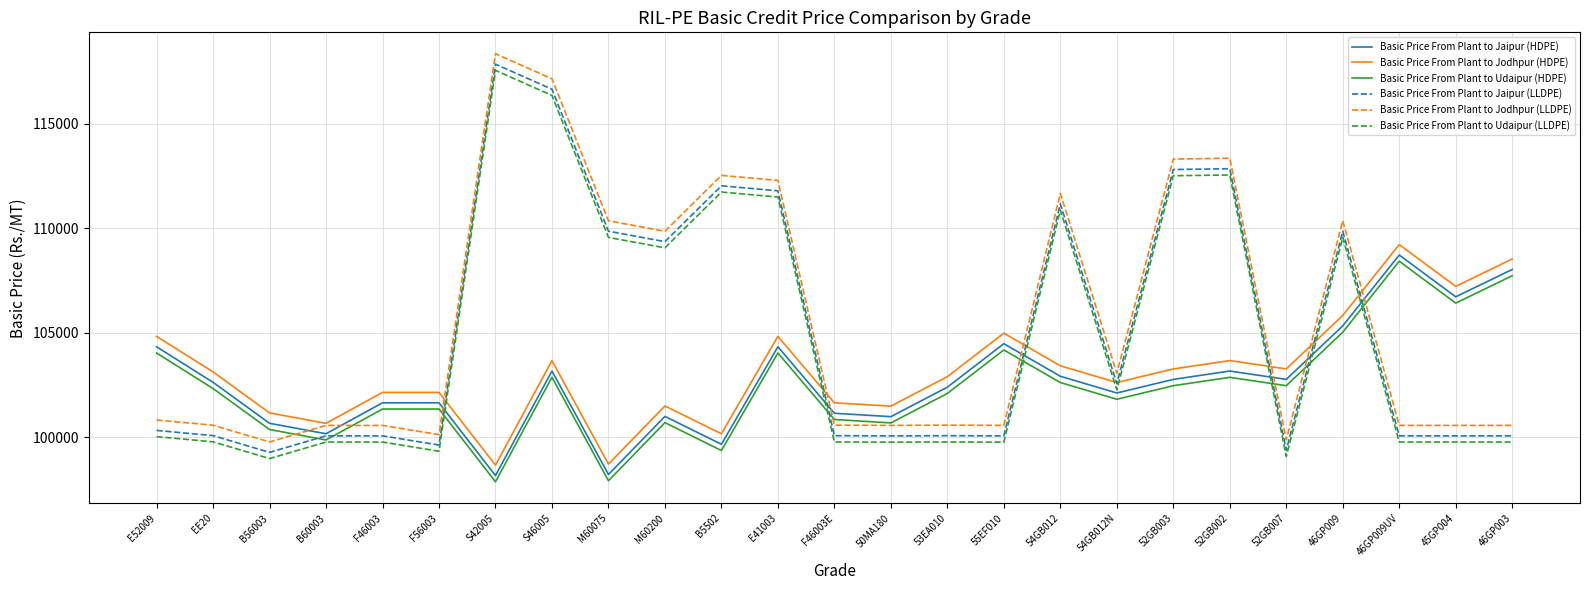

What is the spread (max minus min) of values at M60075?

12435